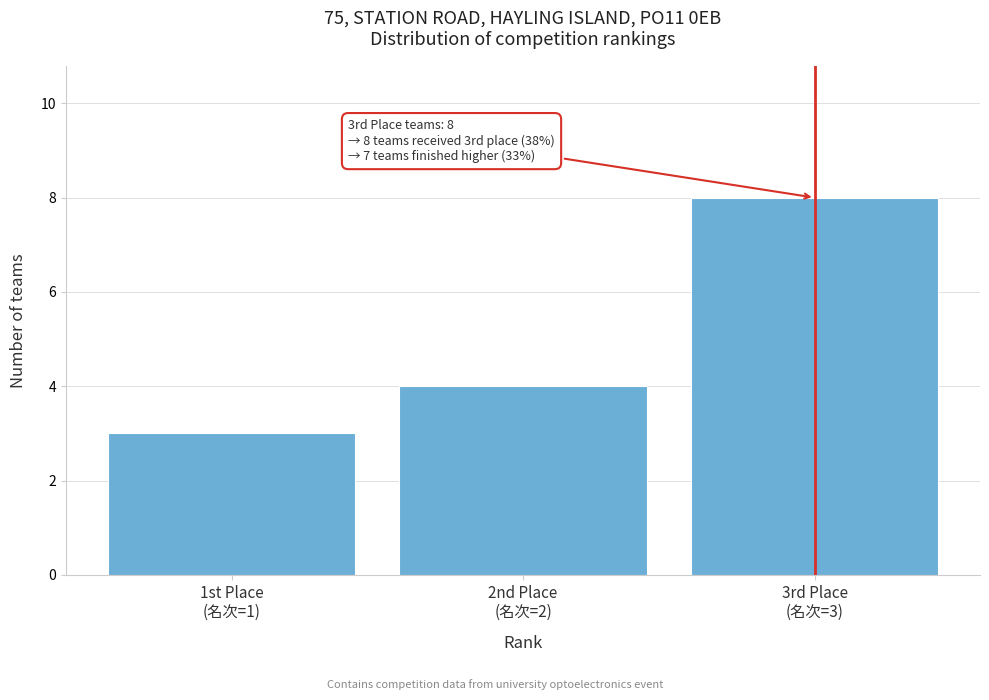

Reading right to left, transcribe all the data shown in this chart.

8	4	3